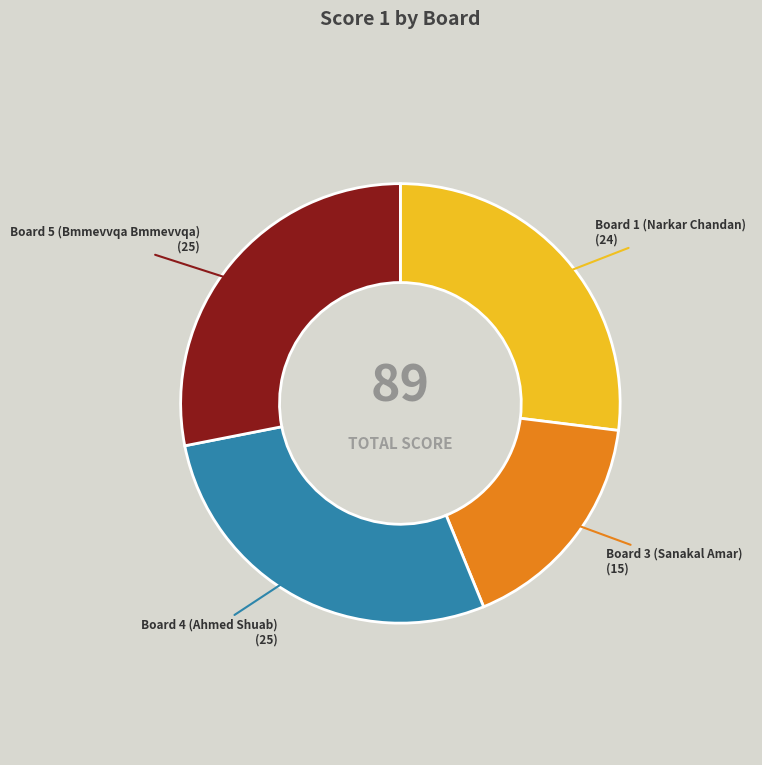

Is there a majority slice in this chart?

No